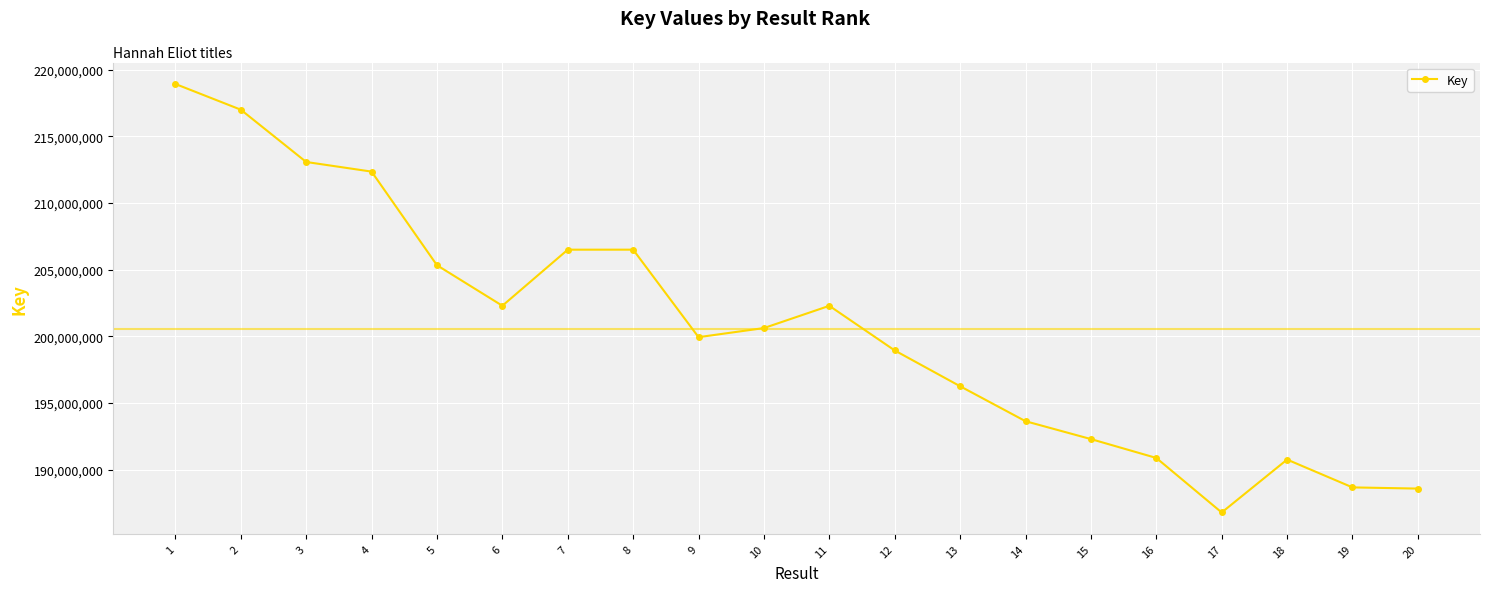

True or false: the data has more than 0 interior local peaks.

True